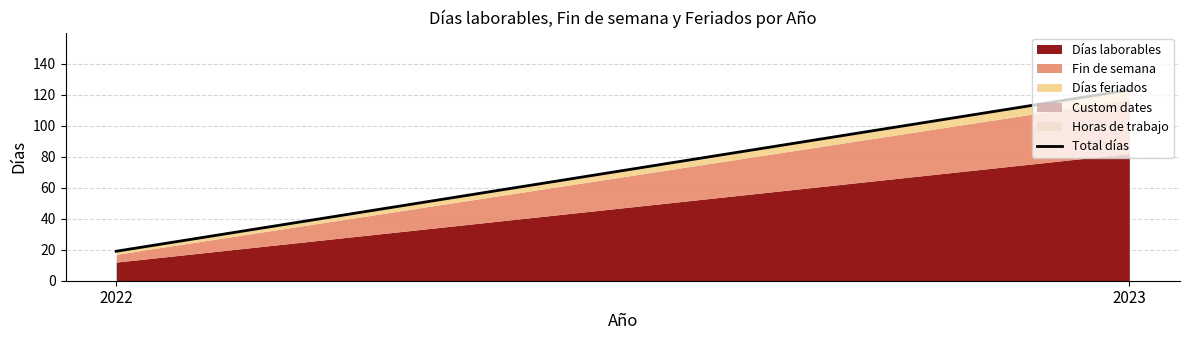

What is the change in value from 2022 to 2023?

+104